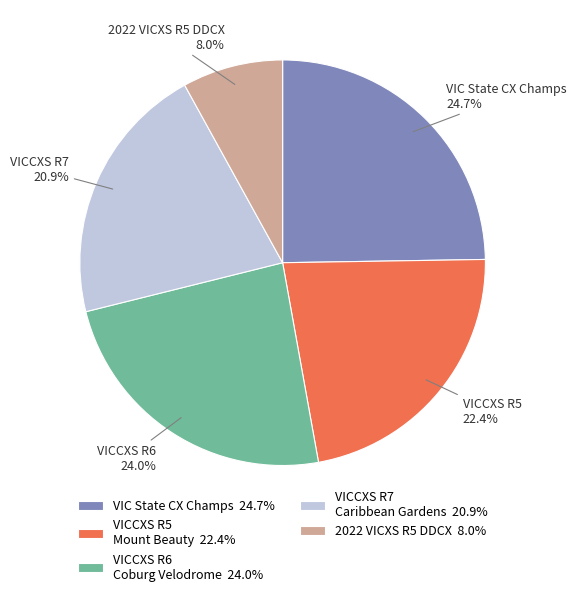

Is there a majority slice in this chart?

No